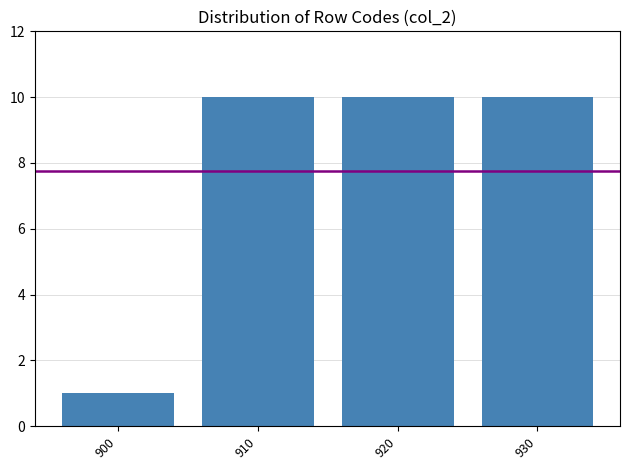

Reading left to right, transcribe all the data shown in this chart.

900=1	910=10	920=10	930=10